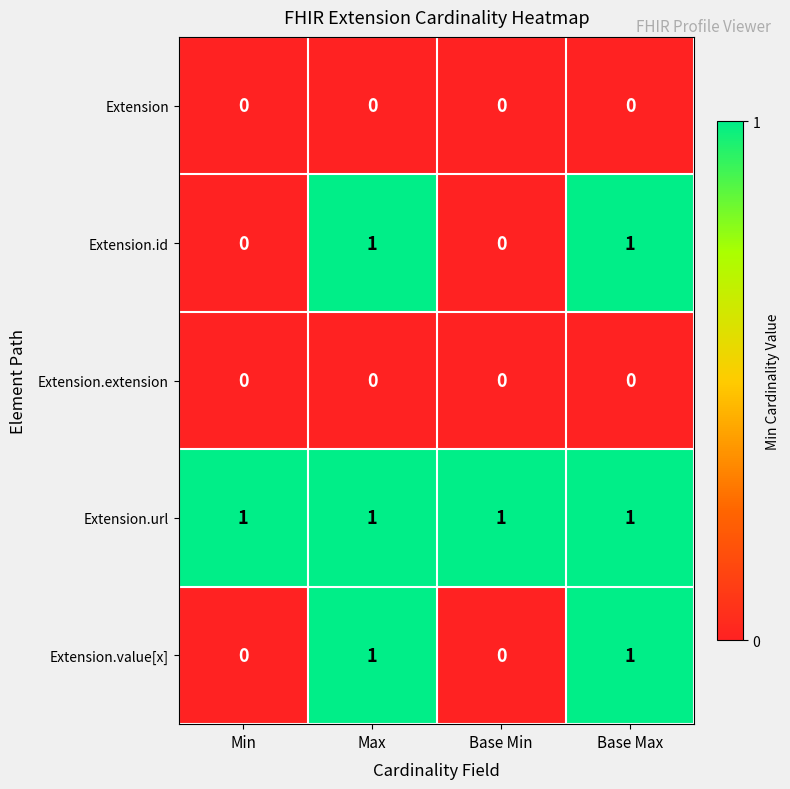

Which series has the largest total across all categories?

Extension.url